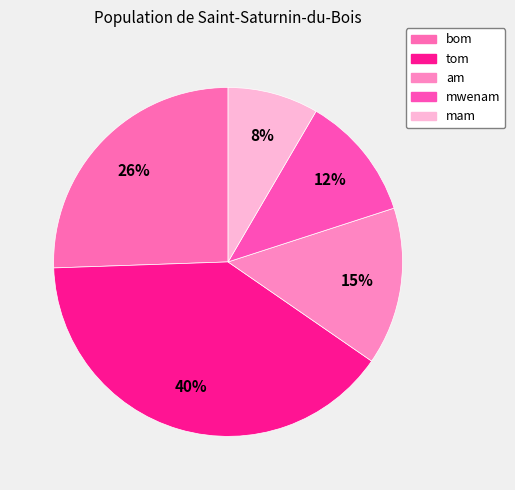

How many slices are in this pie chart?

5